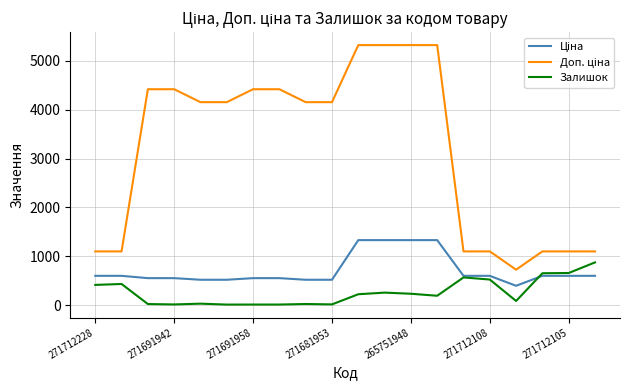

Does the chart display data point markers on the line(s)?

No